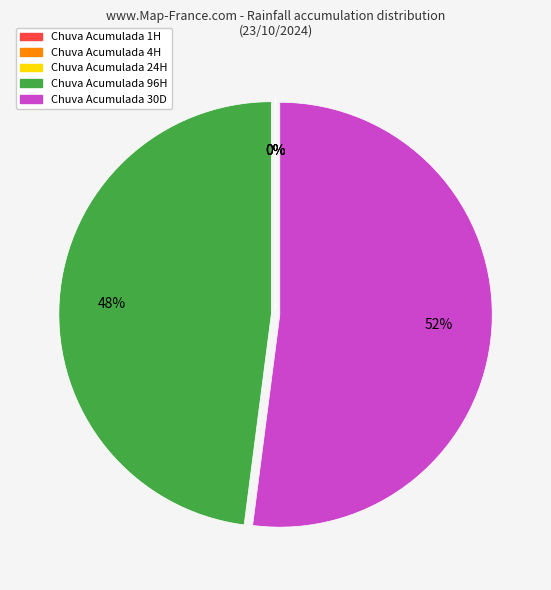

Count the number of slices in the pie.

5